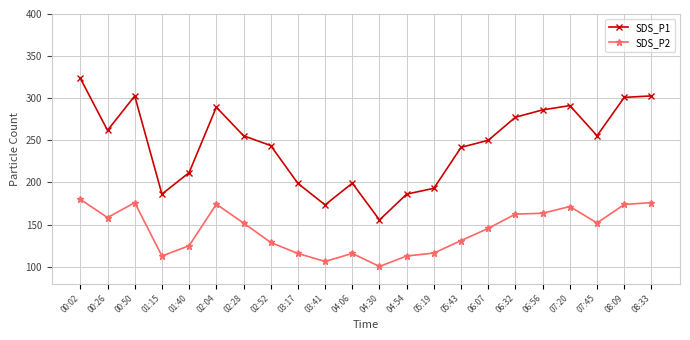

List the series in order of their overall mean, highest first.

SDS_P1, SDS_P2